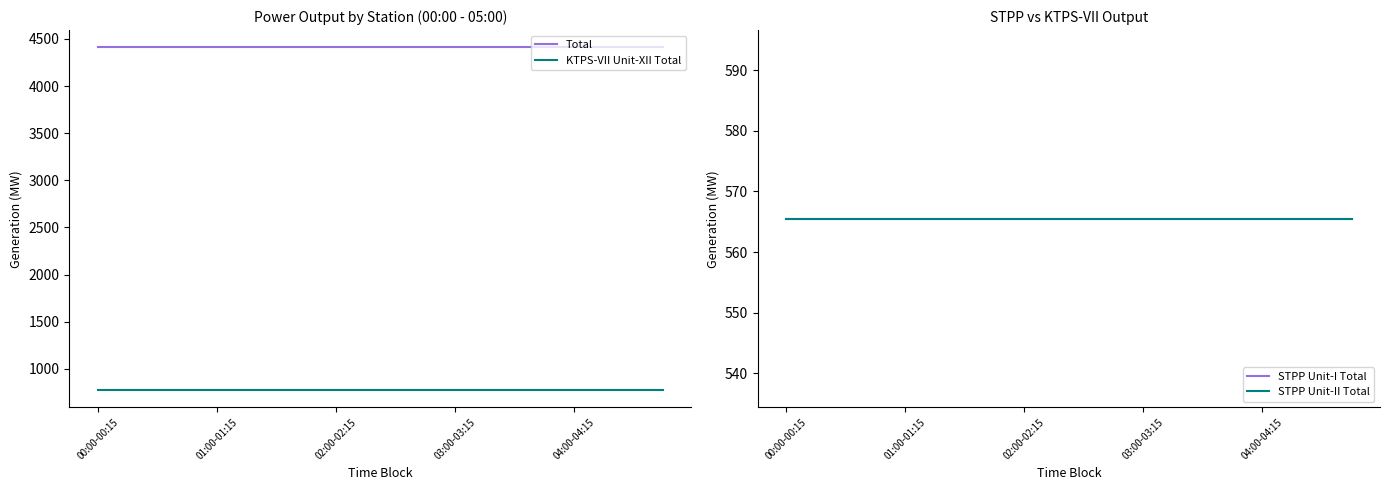

Reading right to left, what are all the values shown in this chart?

Total: 4411.9	4411.9	4411.9	4411.9	4411.9	4411.9	4411.9	4411.9	4411.9	4411.9	4411.9	4411.9	4411.9	4411.9	4411.9	4411.9	4411.9	4411.9	4411.9	4411.9
KTPS-VII Unit-XII Total: 773.0	773.0	773.0	773.0	773.0	773.0	773.0	773.0	773.0	773.0	773.0	773.0	773.0	773.0	773.0	773.0	773.0	773.0	773.0	773.0
STPP Unit-I Total: 565.5	565.5	565.5	565.5	565.5	565.5	565.5	565.5	565.5	565.5	565.5	565.5	565.5	565.5	565.5	565.5	565.5	565.5	565.5	565.5
STPP Unit-II Total: 565.5	565.5	565.5	565.5	565.5	565.5	565.5	565.5	565.5	565.5	565.5	565.5	565.5	565.5	565.5	565.5	565.5	565.5	565.5	565.5